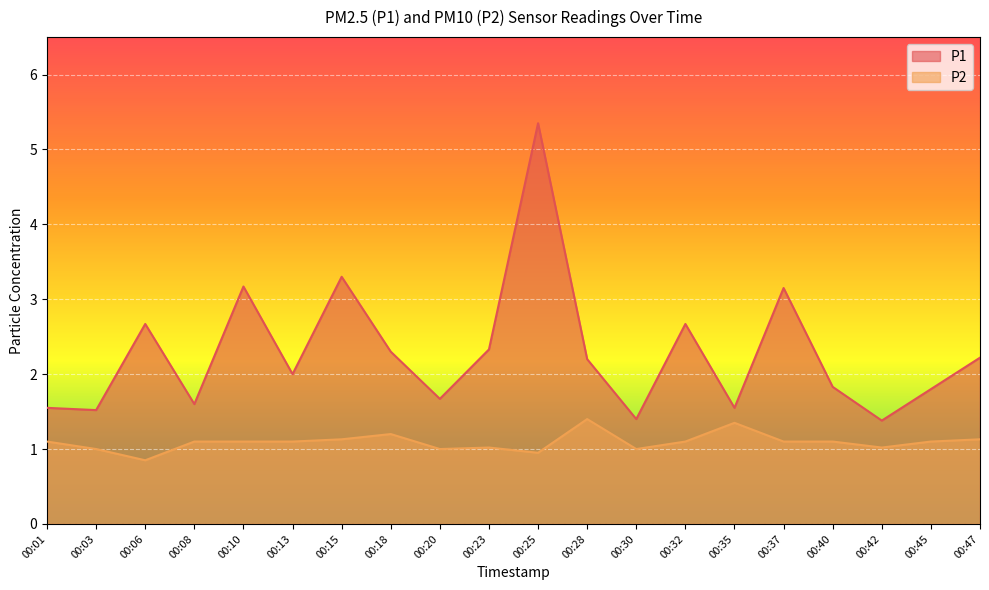

What is the lowest value of the P1 series?

1.4